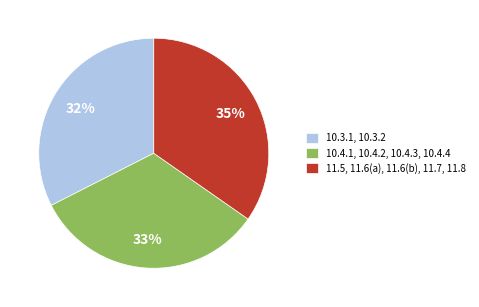

What is the ratio of the value at 10.3.1, 10.3.2 to the value at 11.5, 11.6(a), 11.6(b), 11.7, 11.8?

0.9